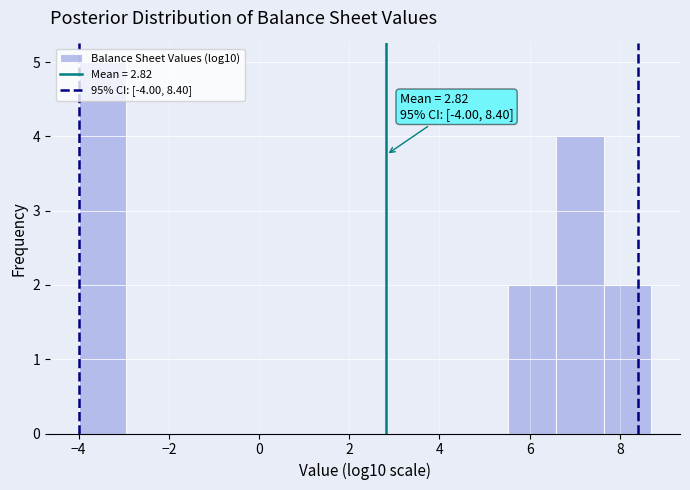

Over which range of the x-axis is the bar tallest?

-4.0 to -3.0